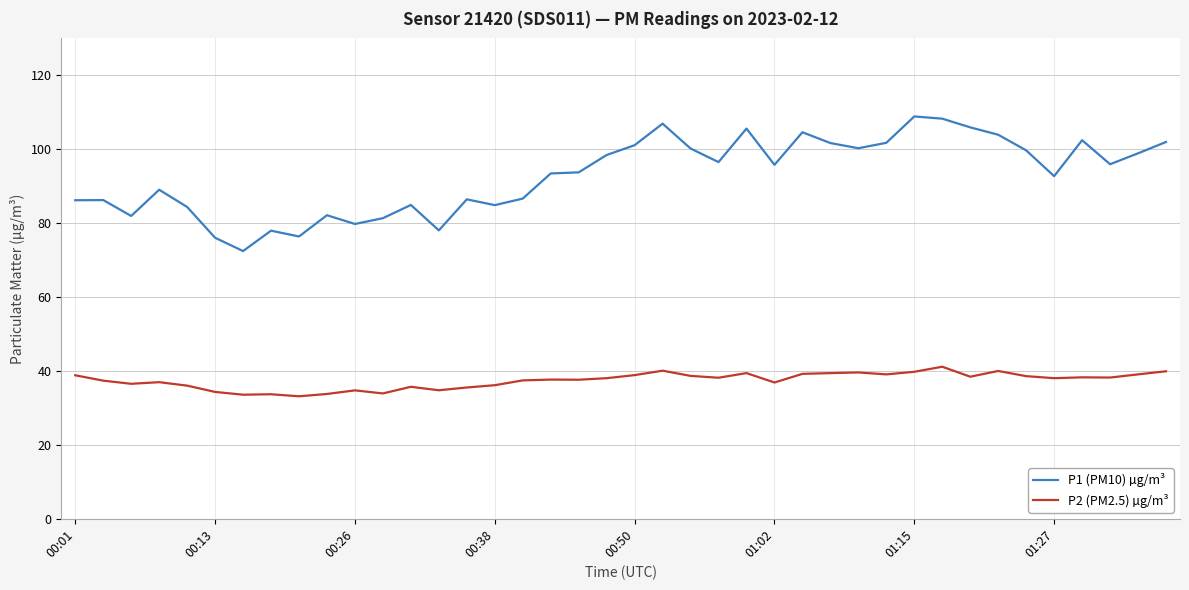

What is the difference between the second highest and second lowest values in the P2 (PM2.5) µg/m³ series?

6.5